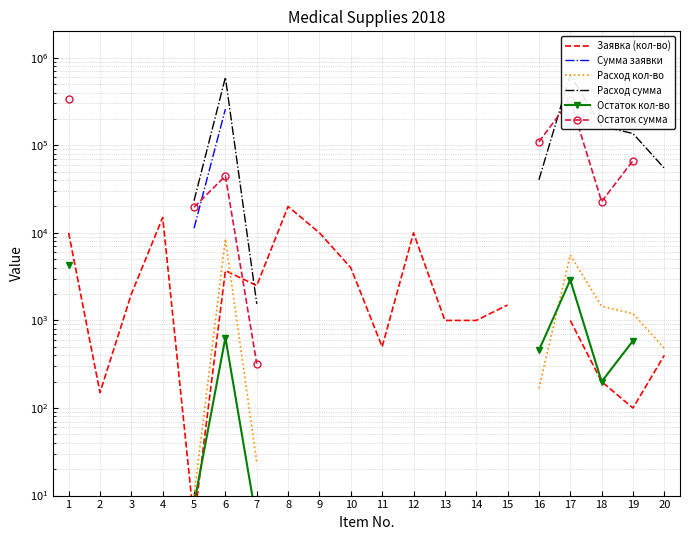

Is the value of Сумма заявки at 10 greater than the value of Остаток кол-во at 14?

No